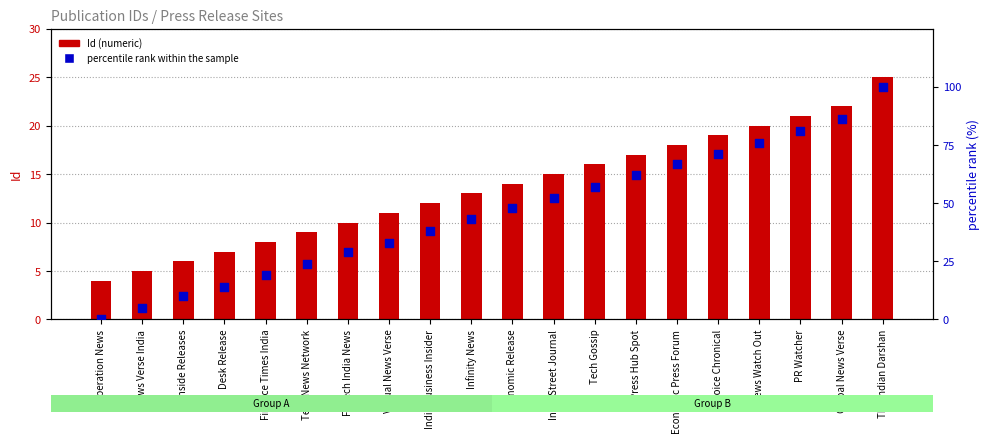

What are all the series names shown in the legend?

Id (numeric), percentile rank within the sample